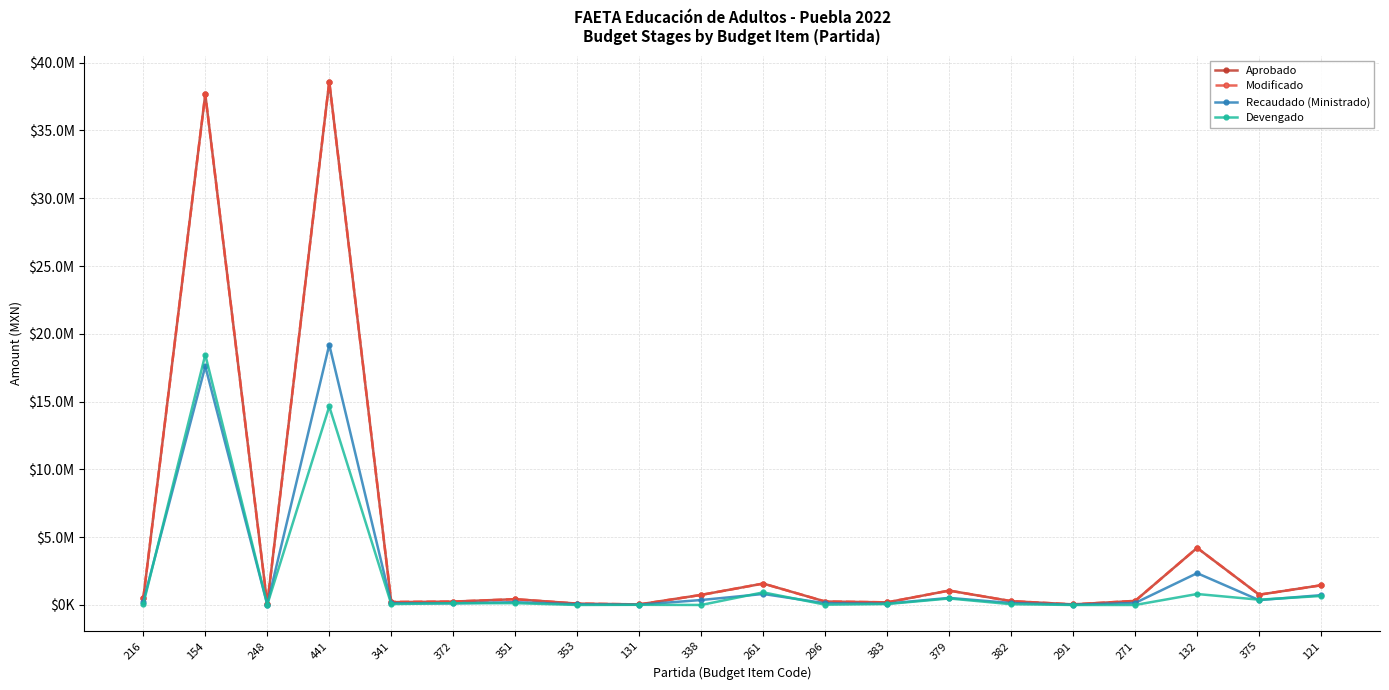

Reading left to right, list all the values displayed in this chart.

Aprobado: 216=489546.0	154=37674114.0	248=58861.0	441=38596136.0	341=208123.0	372=248993.0	351=426981.0	353=101109.0	131=41214.0	338=742578.0	261=1578985.0	296=254457.0	383=194206.0	379=1061613.0	382=282780.0	291=42178.0	271=300000.0	132=4210439.0	375=756411.0	121=1452804.0
Modificado: 216=489546.0	154=37674114.0	248=58861.0	441=38596136.0	341=225884.0	372=248993.0	351=426981.0	353=101109.0	131=41214.0	338=742578.0	261=1578985.0	296=254457.0	383=194206.0	379=1061613.0	382=282780.0	291=42178.0	271=300000.0	132=4210439.0	375=756411.0	121=1452804.0
Recaudado (Ministrado): 216=251444.0	154=17602075.0	248=30233.0	441=19191942.0	341=123130.0	372=122274.0	351=206459.0	353=49659.0	131=19554.0	338=364651.0	261=811072.0	296=124959.0	383=98544.0	379=521337.0	382=143200.0	291=21666.0	271=147316.0	132=2345787.0	375=357590.0	121=723162.0
Devengado: 216=60801.5	154=18458739.0	248=22253.4	441=14641307.0	341=67395.7	372=123572.0	351=133650.0	353=0.0	131=11802.5	338=0.0	261=929665.9	296=21641.8	383=68521.1	379=479196.0	382=55327.4	291=0.0	271=0.0	132=808548.7	375=388718.2	121=663866.7